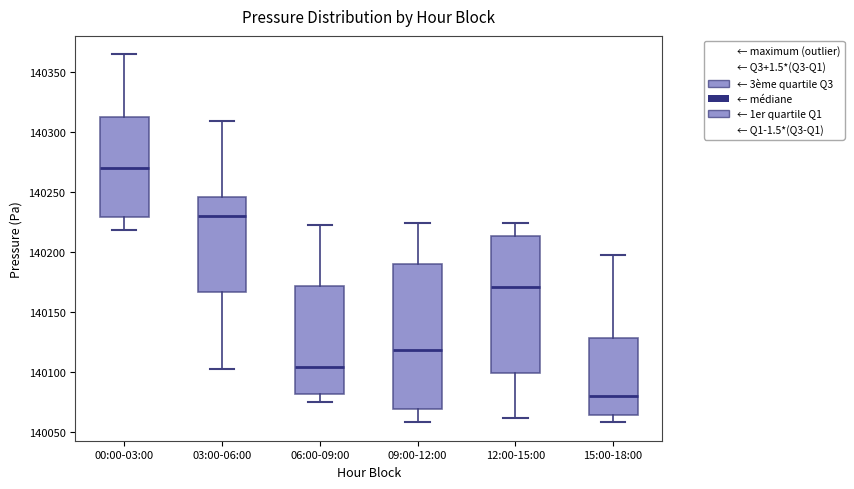

Reading left to right, read every box against the y-axis: the position of its median line, the range the box covers, and the ends of its whiskers. The values are not printed on the chart, so give them approximately, as read against the axis.

00:00-03:00: median 140270, box 140230 to 140315, whiskers 140220 to 140365
03:00-06:00: median 140230, box 140165 to 140245, whiskers 140105 to 140310
06:00-09:00: median 140105, box 140080 to 140170, whiskers 140075 to 140225
09:00-12:00: median 140120, box 140070 to 140190, whiskers 140060 to 140225
12:00-15:00: median 140170, box 140100 to 140215, whiskers 140060 to 140225
15:00-18:00: median 140080, box 140065 to 140130, whiskers 140060 to 140200